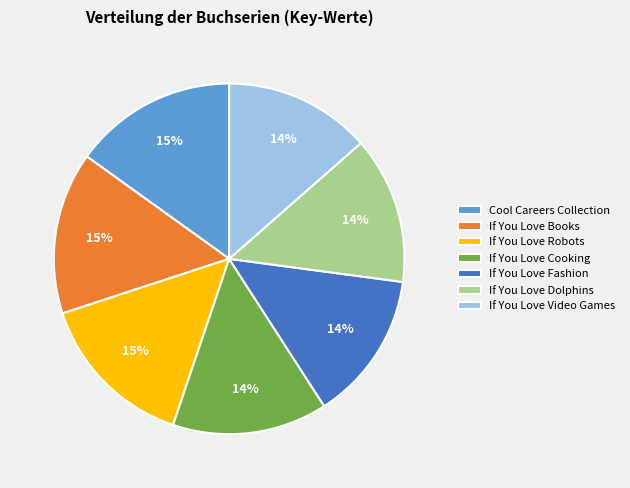

True or false: If You Love Robots accounts for 1% of the total.

False